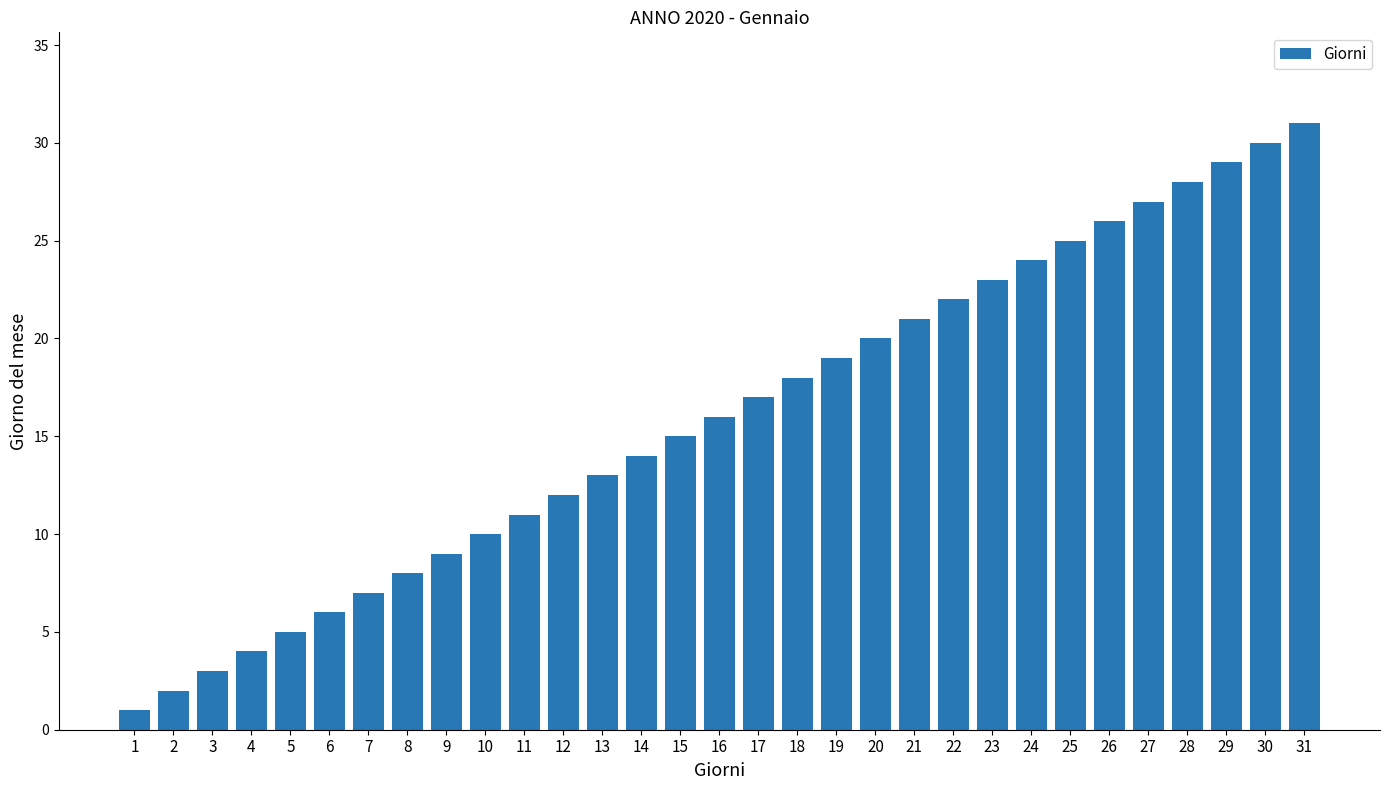

What is the change in value from 4 to 21?

+17